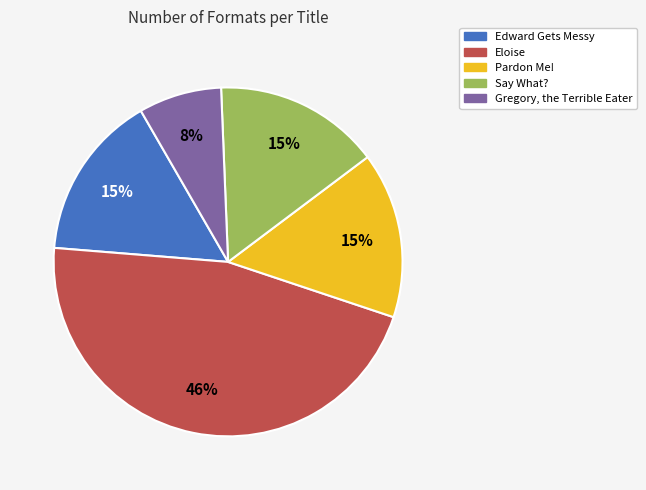

To the nearest percent, what is the combined percentage of Edward Gets Messy and Gregory, the Terrible Eater?

23%